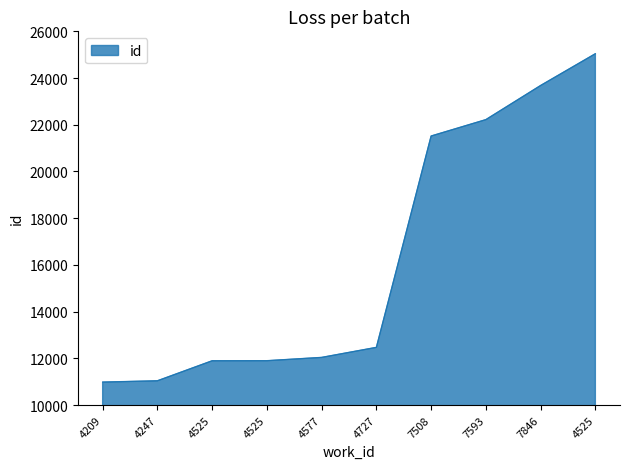

What is the label of the 8th point from the left?

7593